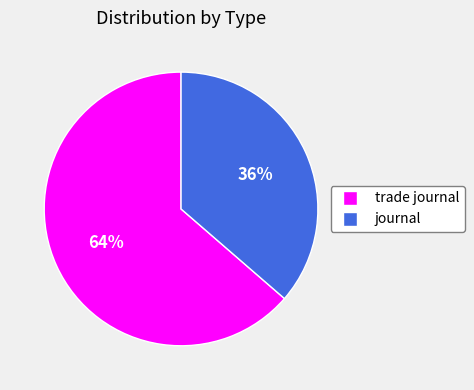

How many segments does this pie chart have?

2